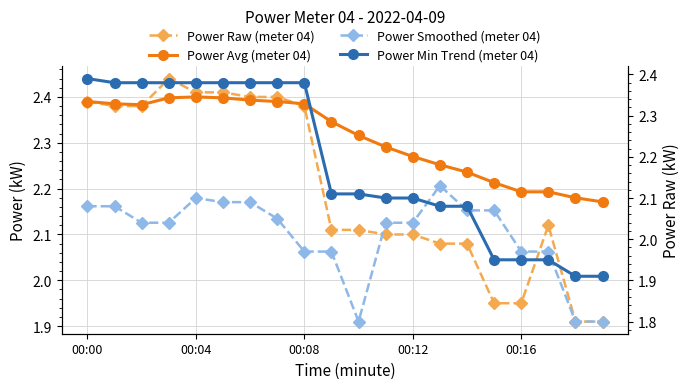

Is the value of Power Raw (meter 04) at 00:16 greater than the value of Power Smoothed (meter 04) at 15?

Yes